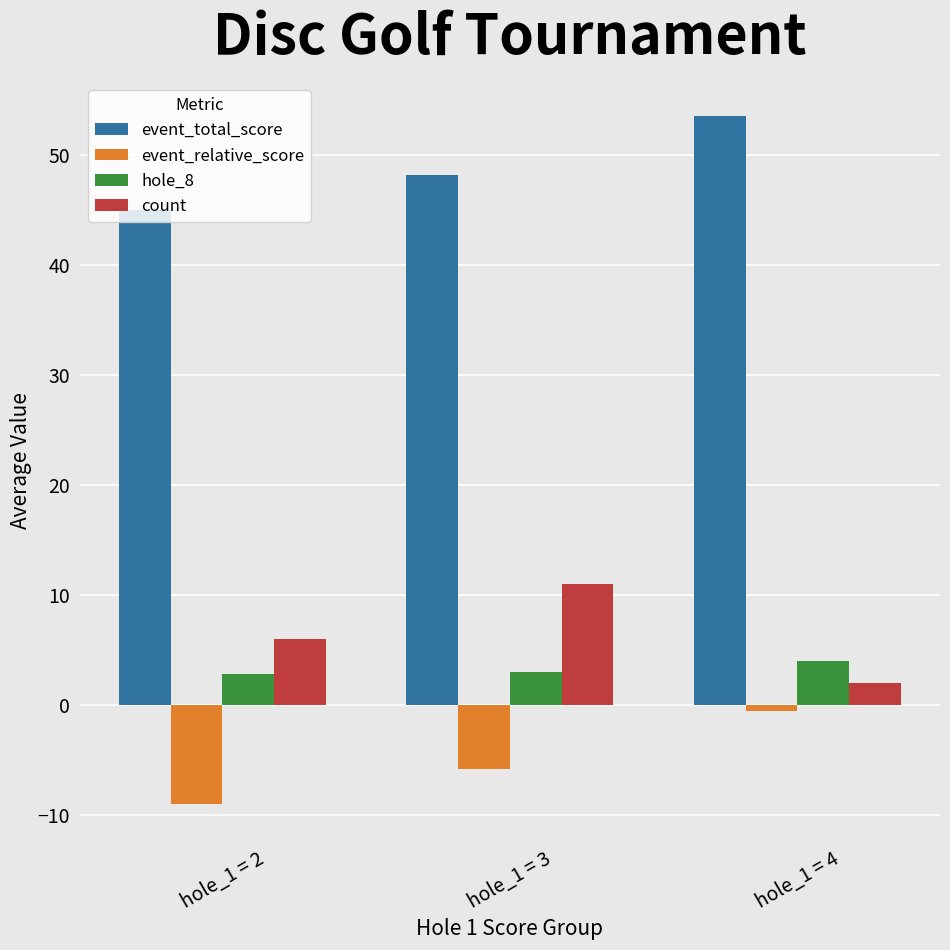

What is the average value of the event_total_score series?

48.9